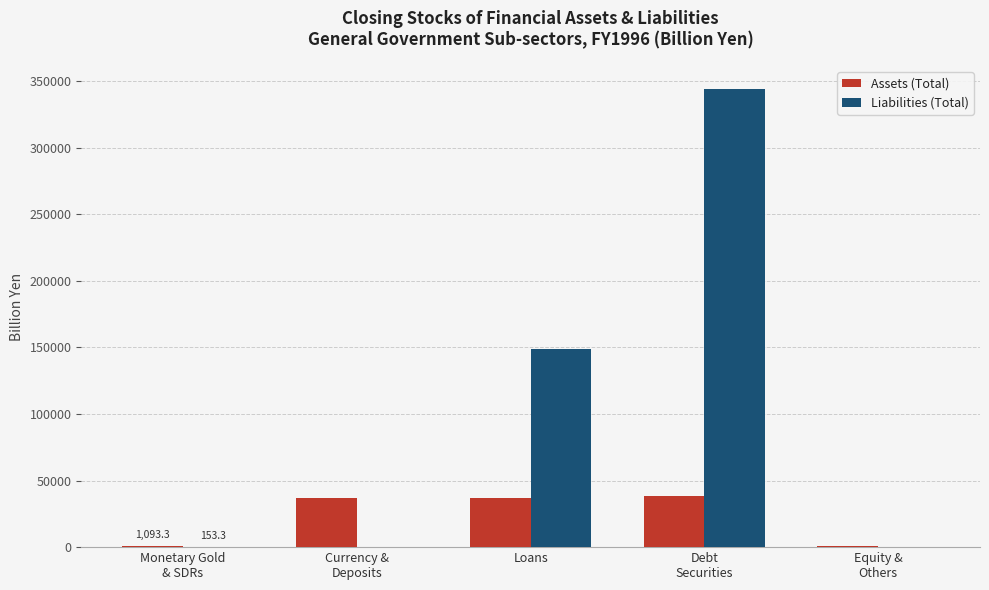

How many groups of bars are there?

5